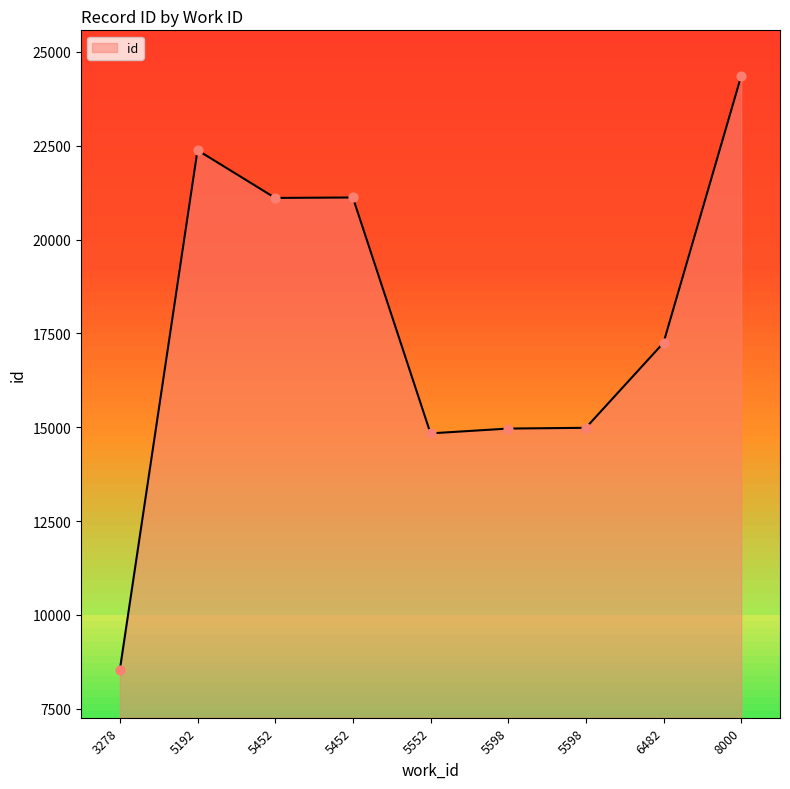

Is this an area chart (filled region under the line)?

Yes